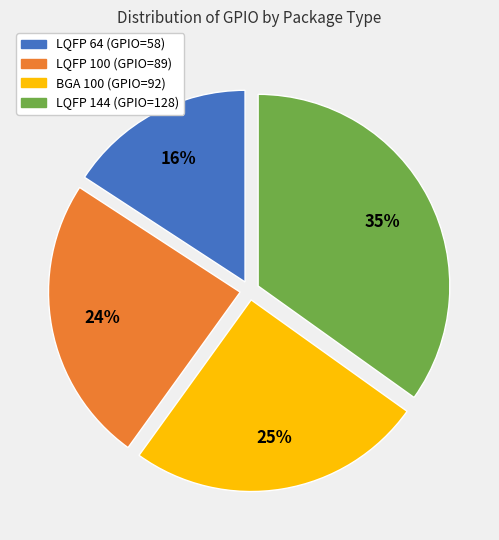

To the nearest percent, what is the difference between the largest and smallest slice percentages?

19%